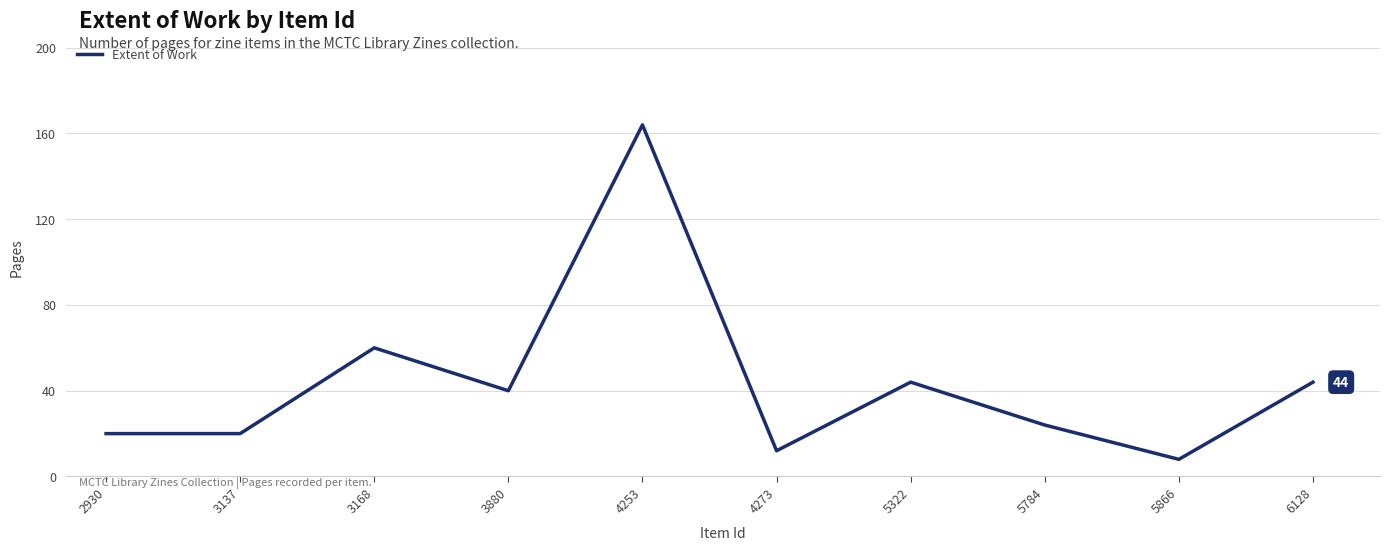

Does the chart have visible grid lines?

Yes